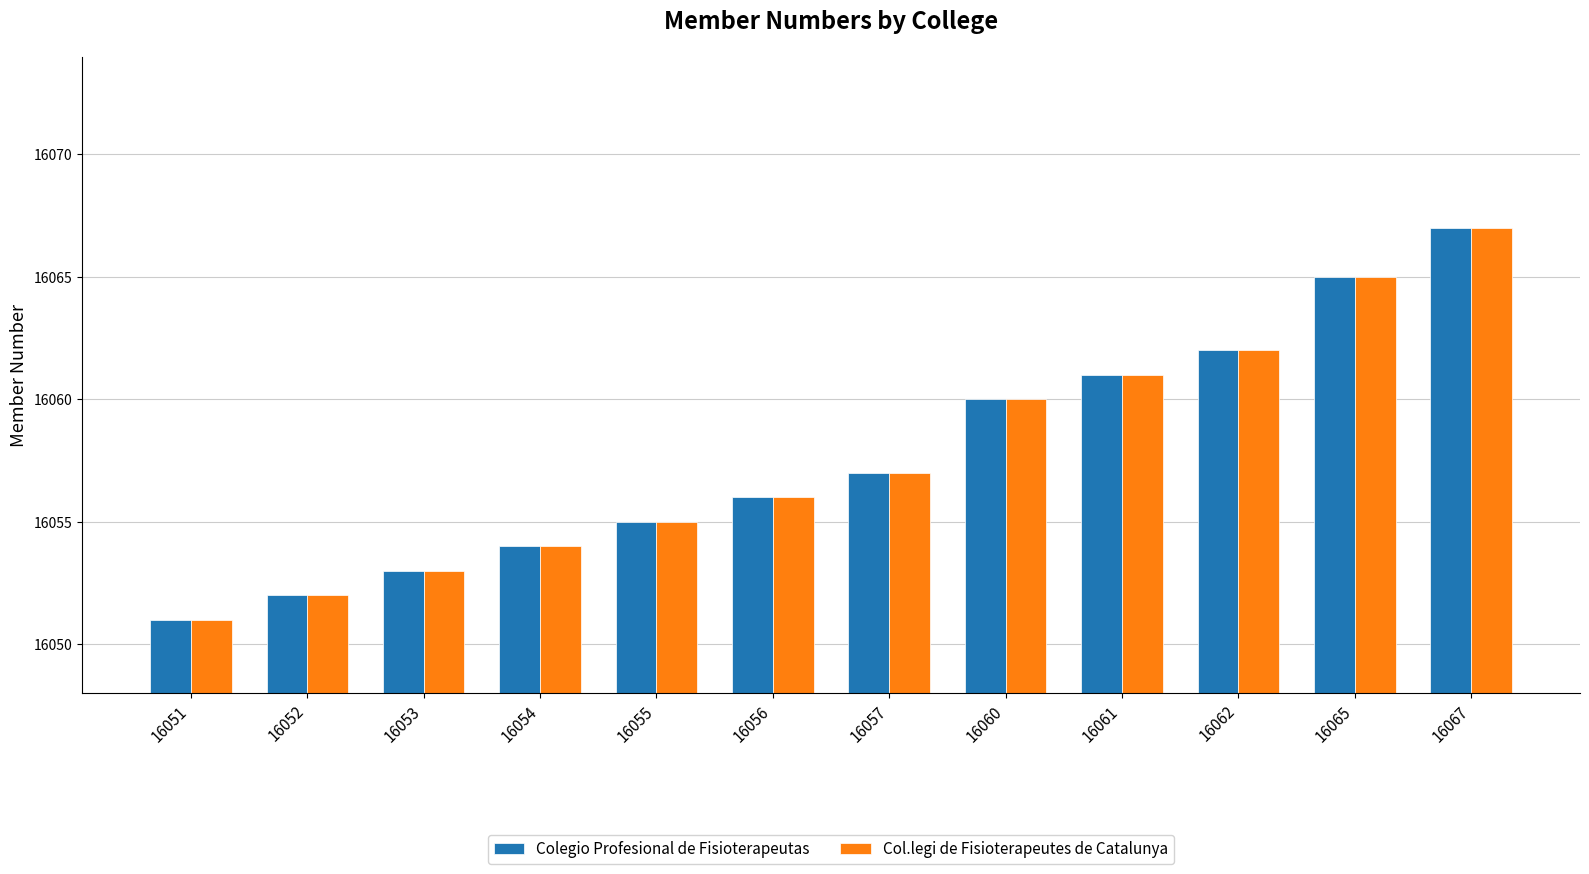

Reading right to left, list all the values displayed in this chart.

Colegio Profesional de Fisioterapeutas: 16067	16065	16062	16061	16060	16057	16056	16055	16054	16053	16052	16051
Col.legi de Fisioterapeutes de Catalunya: 16067	16065	16062	16061	16060	16057	16056	16055	16054	16053	16052	16051